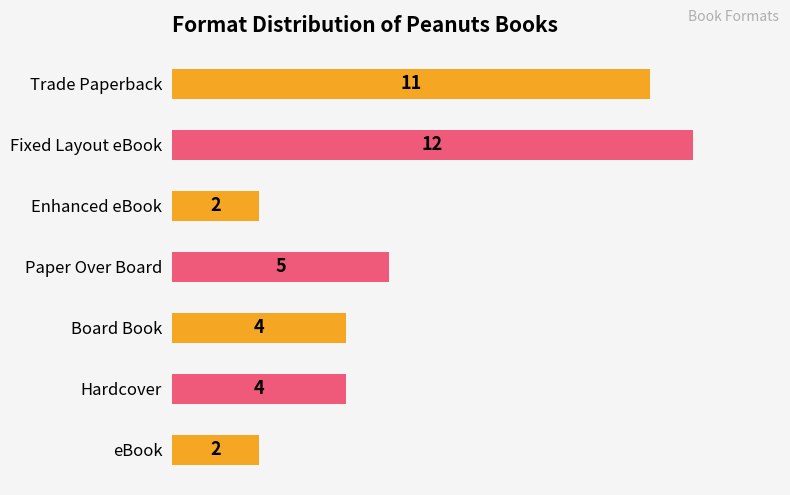

What is the ratio of the value at Fixed Layout eBook to the value at Trade Paperback?

1.1